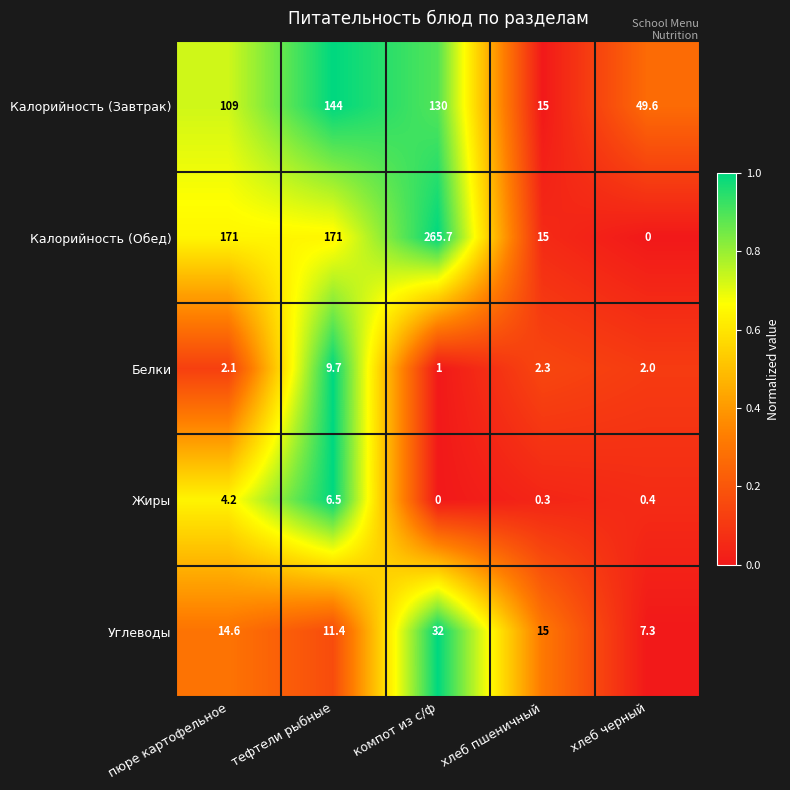

What is the spread (max minus min) of values at хлеб пшеничный?

14.7